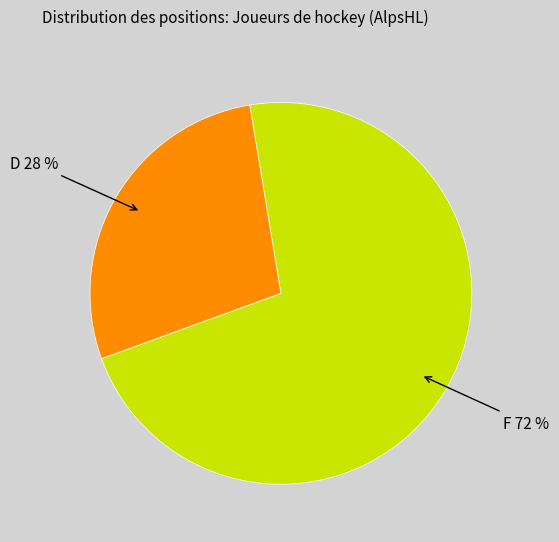

To the nearest percent, what is the difference between the largest and smallest slice percentages?

44%